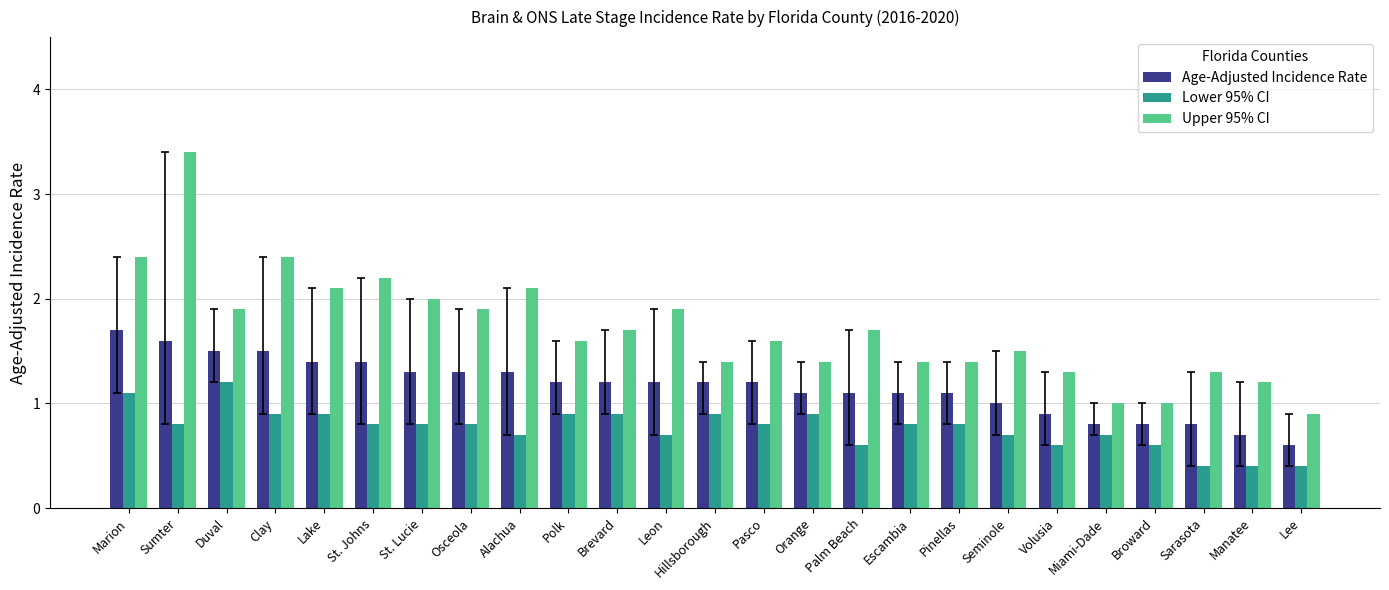

Is the value of Lower 95% CI at Miami-Dade greater than the value of Upper 95% CI at Palm Beach?

No